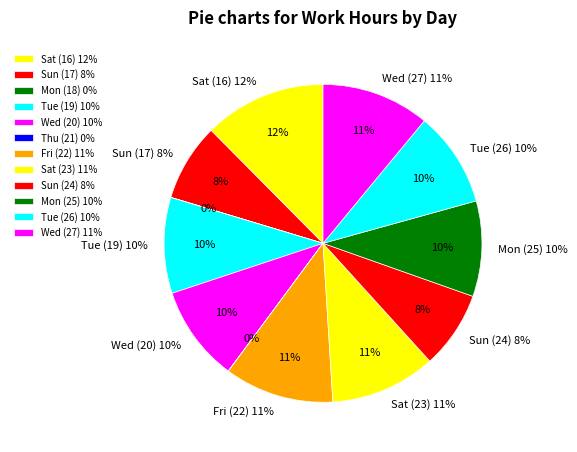

What percentage is NOT represented by Wed (27)?

89.0%